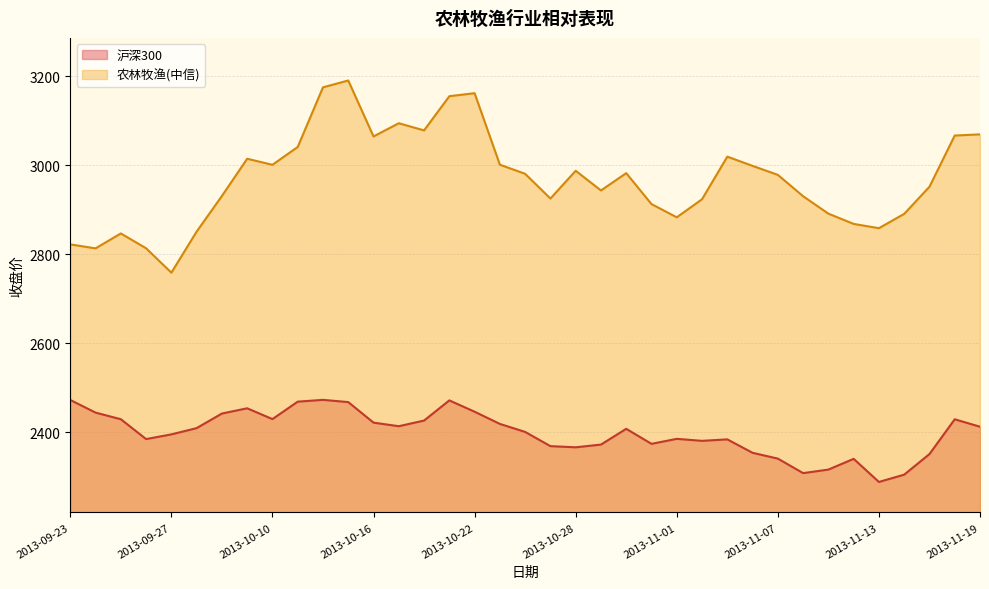

How many lines are shown in the chart?

2